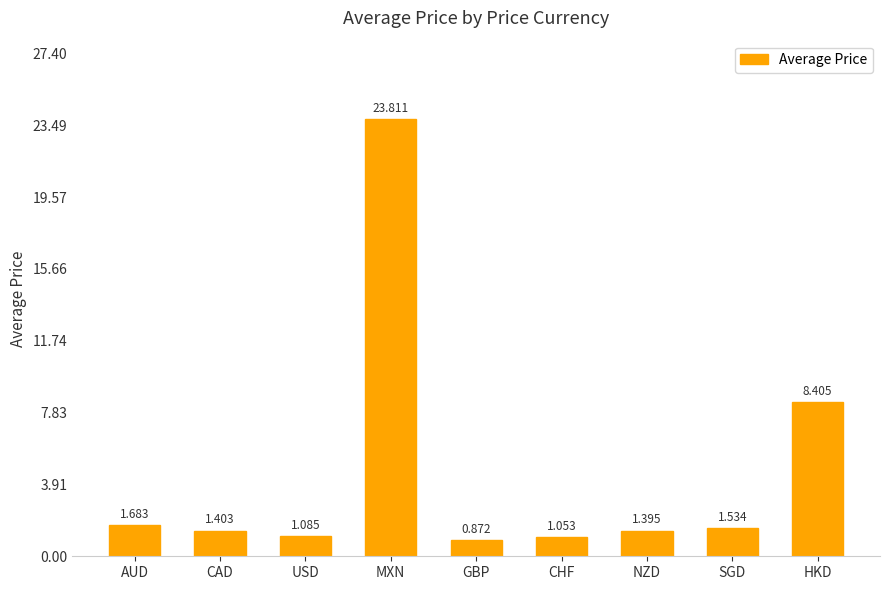

What is the difference between the values at HKD and MXN?

15.4